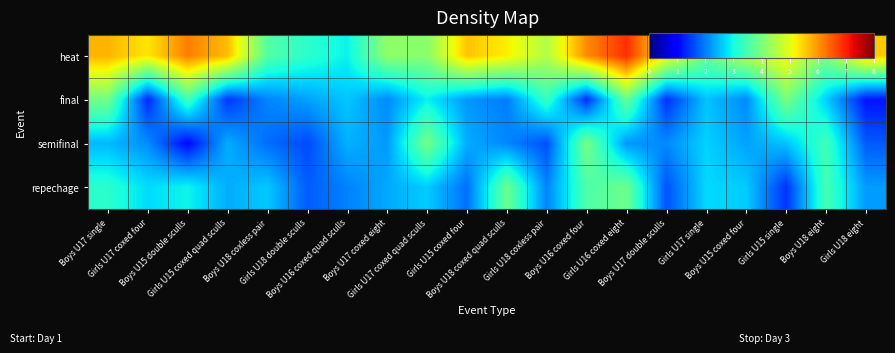

Reading left to right, transcribe all the data shown in this chart.

heat: Boys U17 single=5.7	Girls U17 coxed four=5.3	Boys U15 double sculls=6.2	Girls U15 coxed quad sculls=5.7	Boys U18 coxless pair=3.6	Girls U18 double sculls=3.2	Boys U16 coxed quad sculls=2.9	Boys U17 coxed eight=4.2	Girls U17 coxed quad sculls=4.1	Girls U15 coxed four=5.6	Boys U18 coxed quad sculls=5.2	Girls U18 coxless pair=4.5	Boys U16 coxed four=6.1	Girls U16 coxed eight=6.9	Boys U17 double sculls=5.2	Girls U17 single=3.8	Boys U15 coxed four=4.6	Girls U15 single=5.1	Boys U18 eight=4.0	Girls U18 eight=5.5
final: Boys U17 single=3.9	Girls U17 coxed four=1.3	Boys U15 double sculls=3.4	Girls U15 coxed quad sculls=1.4	Boys U18 coxless pair=2.0	Girls U18 double sculls=2.3	Boys U16 coxed quad sculls=2.6	Boys U17 coxed eight=2.1	Girls U17 coxed quad sculls=2.9	Girls U15 coxed four=2.2	Boys U18 coxed quad sculls=2.0	Girls U18 coxless pair=3.3	Boys U16 coxed four=1.4	Girls U16 coxed eight=3.8	Boys U17 double sculls=1.4	Girls U17 single=2.5	Boys U15 coxed four=2.1	Girls U15 single=4.0	Boys U18 eight=2.6	Girls U18 eight=1.1
semifinal: Boys U17 single=2.5	Girls U17 coxed four=2.1	Boys U15 double sculls=1.0	Girls U15 coxed quad sculls=2.4	Boys U18 coxless pair=1.9	Girls U18 double sculls=1.6	Boys U16 coxed quad sculls=2.4	Boys U17 coxed eight=2.2	Girls U17 coxed quad sculls=3.9	Girls U15 coxed four=2.4	Boys U18 coxed quad sculls=2.1	Girls U18 coxless pair=1.6	Boys U16 coxed four=3.9	Girls U16 coxed eight=2.2	Boys U17 double sculls=2.1	Girls U17 single=2.7	Boys U15 coxed four=2.3	Girls U15 single=2.5	Boys U18 eight=3.4	Girls U18 eight=1.7
repechage: Boys U17 single=3.2	Girls U17 coxed four=2.7	Boys U15 double sculls=2.9	Girls U15 coxed quad sculls=2.4	Boys U18 coxless pair=2.6	Girls U18 double sculls=1.7	Boys U16 coxed quad sculls=2.0	Boys U17 coxed eight=2.3	Girls U17 coxed quad sculls=2.6	Girls U15 coxed four=1.9	Boys U18 coxed quad sculls=3.8	Girls U18 coxless pair=2.0	Boys U16 coxed four=3.6	Girls U16 coxed eight=3.8	Boys U17 double sculls=1.7	Girls U17 single=2.7	Boys U15 coxed four=2.6	Girls U15 single=1.4	Boys U18 eight=3.5	Girls U18 eight=2.2